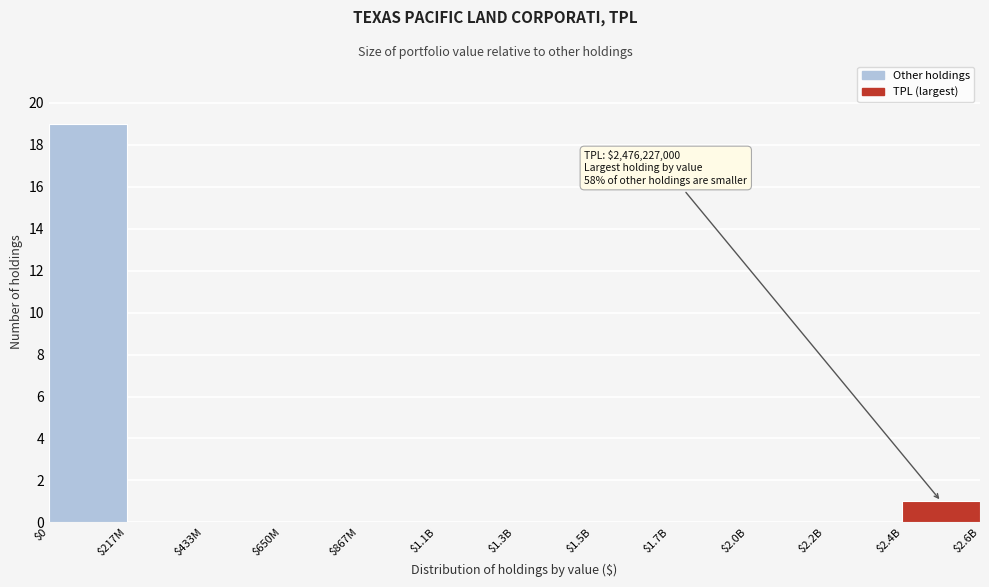

What is the sum of all values?

20